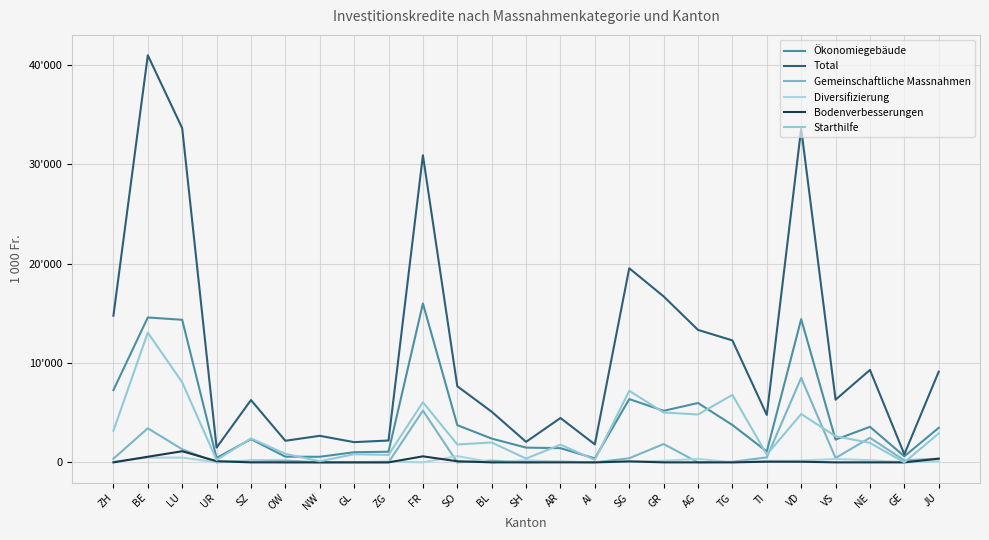

What is the highest value of the Total series?

40972